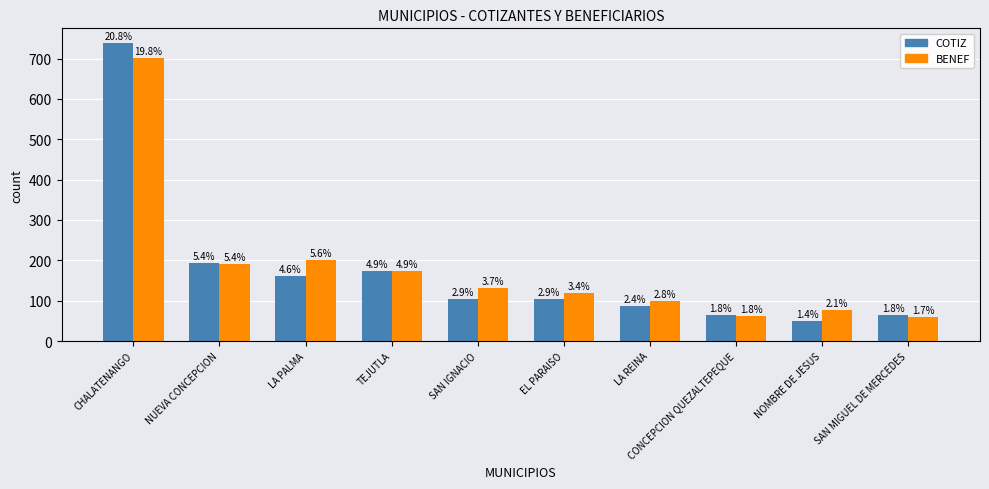

What is the value of the COTIZ bar at the 2nd from the left?

193